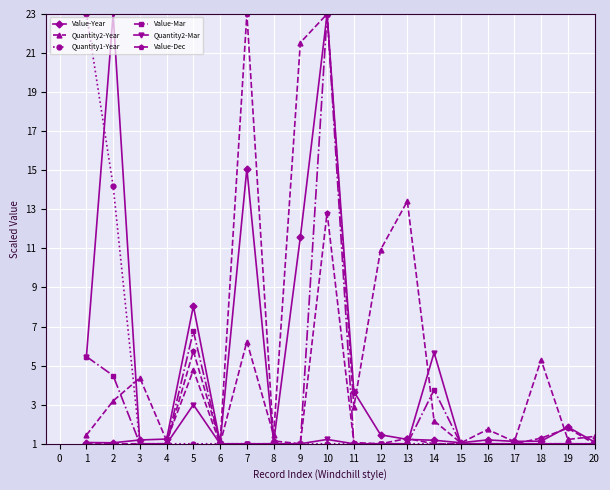

What is the minimum value shown in the chart?

1.0